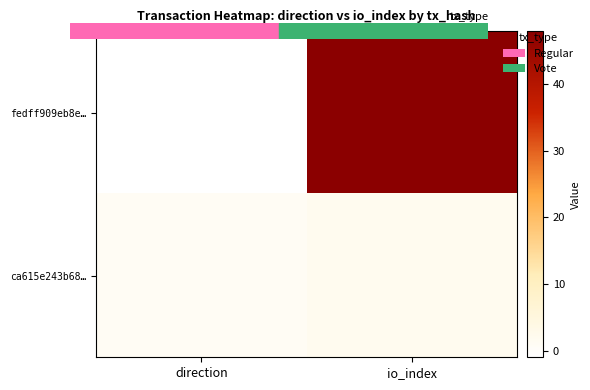

Reading left to right, list all the values displayed in this chart.

fedff909eb8e…: direction=-1	io_index=48
ca615e243b68…: direction=1	io_index=2